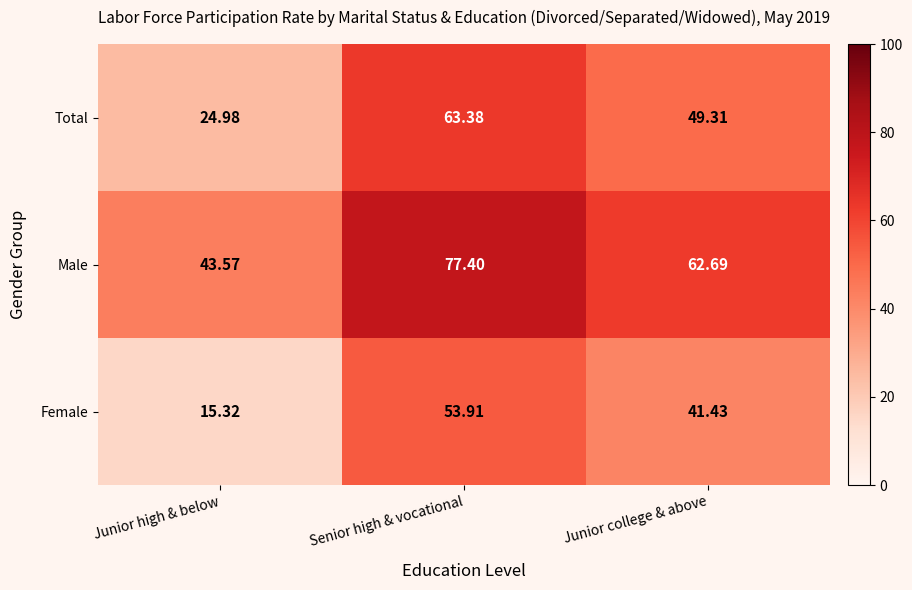

Which label corresponds to the largest value in the chart?

Senior high & vocational